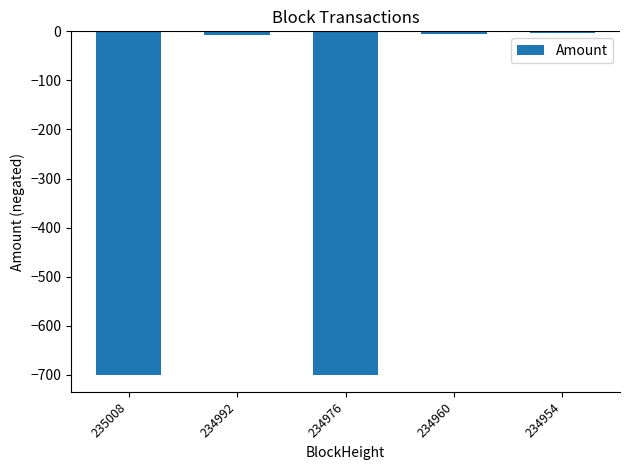

What is the sum of all values?

-1413.8